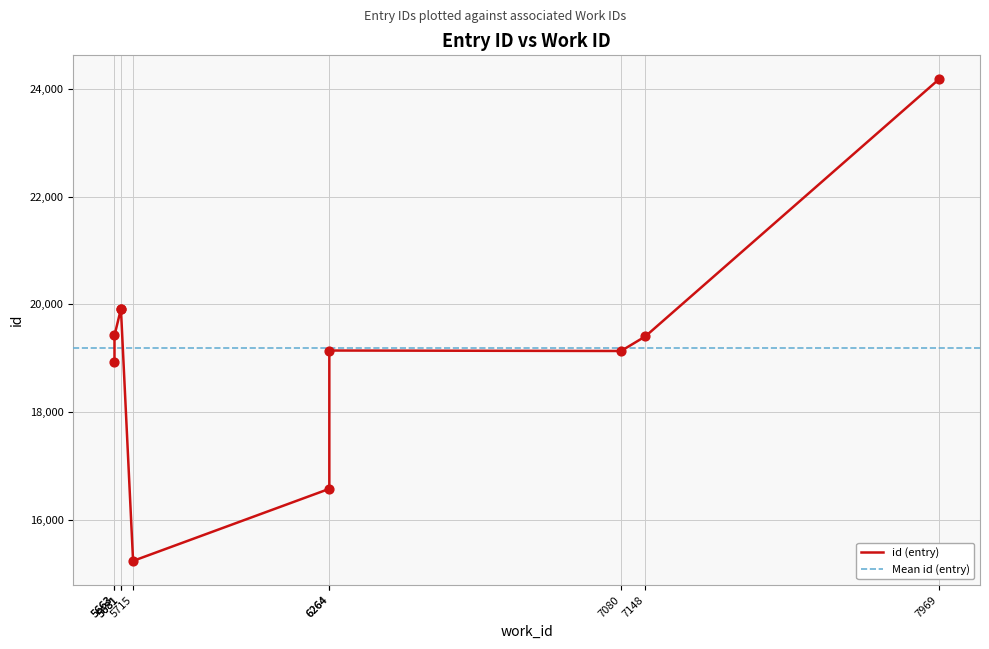

Approximately how many times larger is the value at 7148 compared to 5663?

1.0